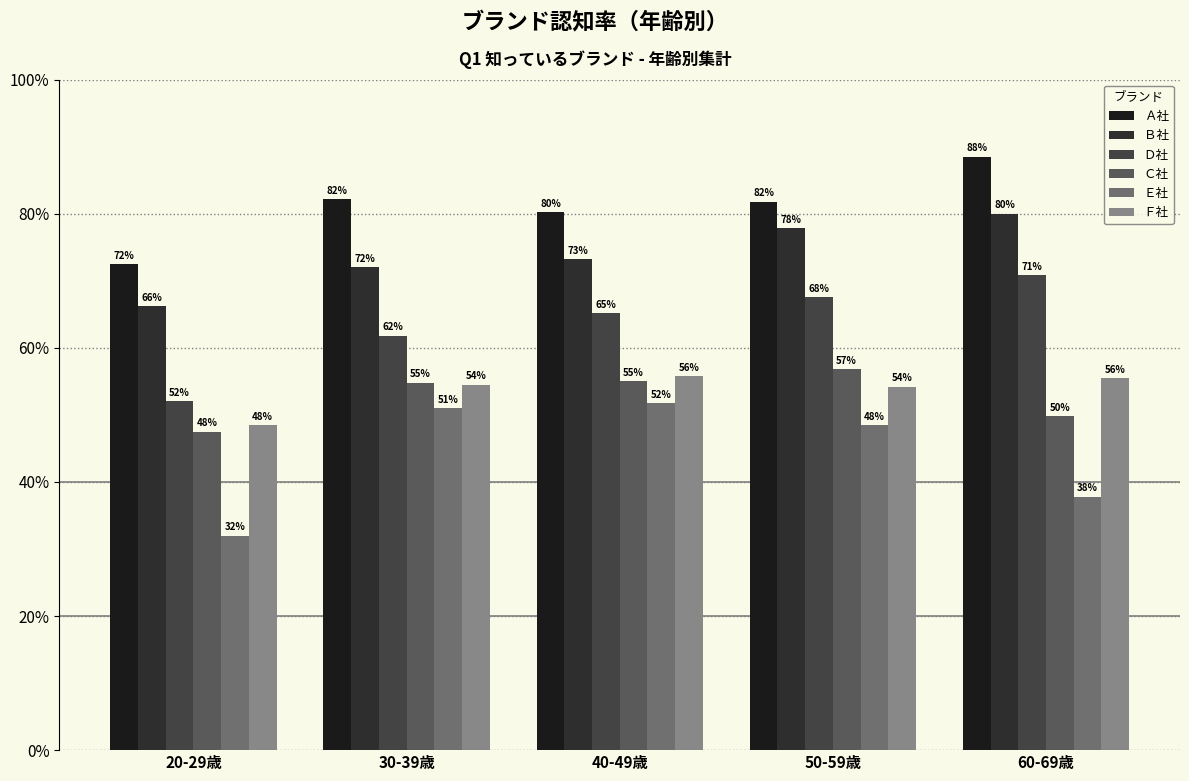

Reading left to right, what are all the values shown in this chart?

Ａ社: 72.5	82.2	80.2	81.8	88.5
Ｂ社: 66.2	72.0	73.2	77.8	80.0
Ｄ社: 52.0	61.8	65.2	67.5	70.8
Ｃ社: 47.5	54.8	55.0	56.8	49.8
Ｅ社: 32.0	51.0	51.7	48.5	37.8
Ｆ社: 48.5	54.5	55.8	54.2	55.5